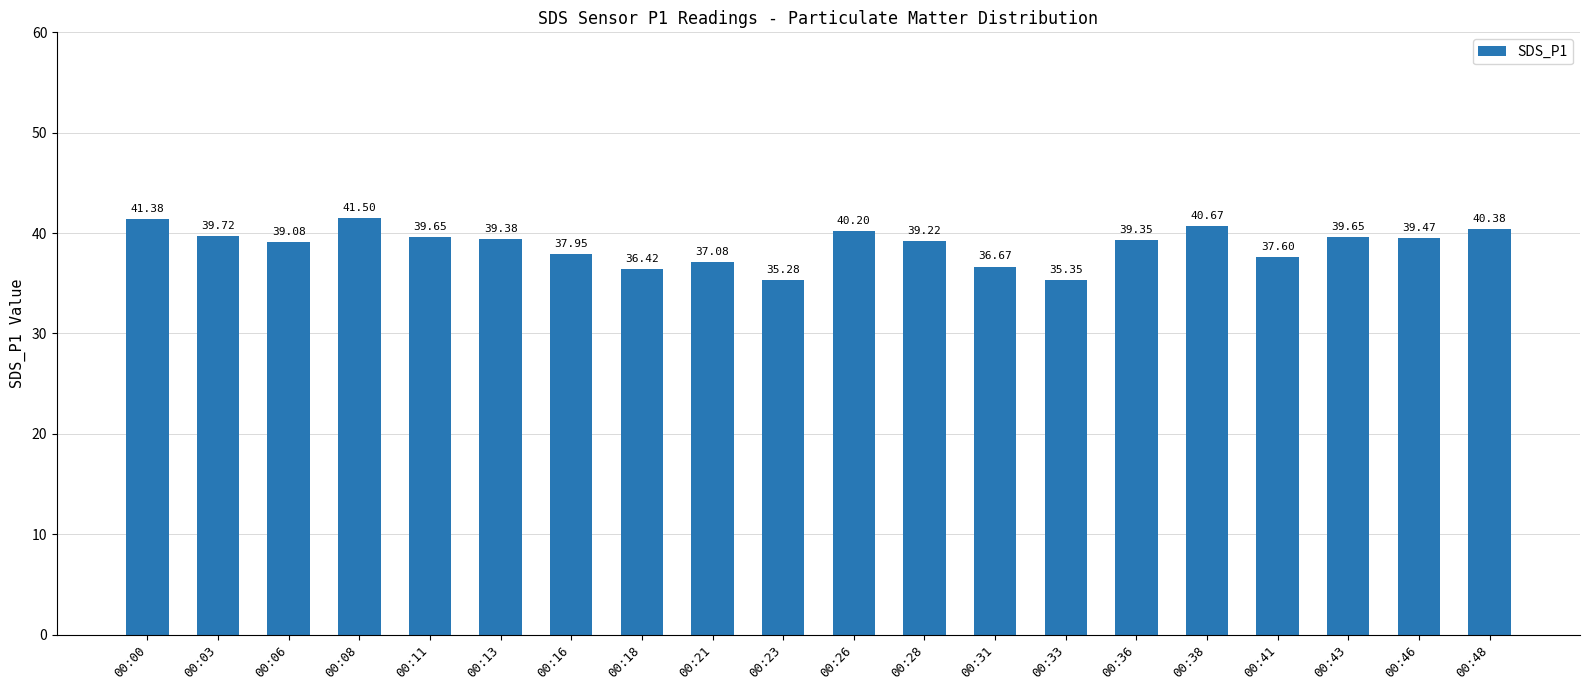

What is the sum of all values?

776.0